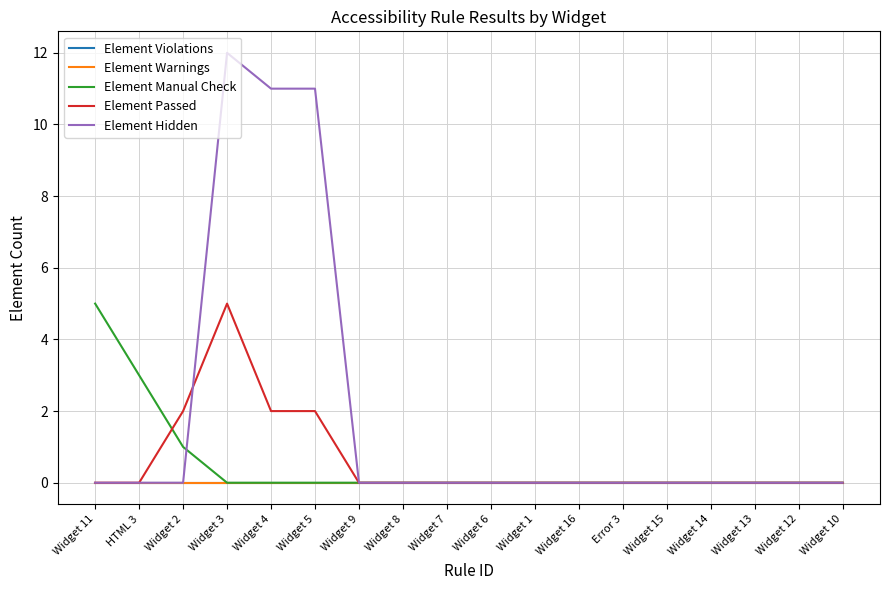

What is the maximum value shown in the chart?

12